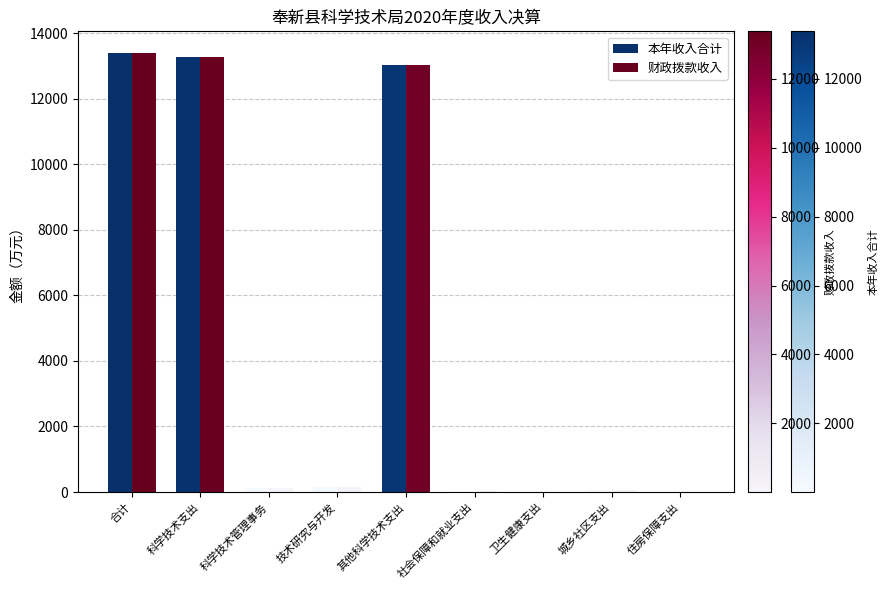

What is the highest value of the 本年收入合计 series?

13382.6